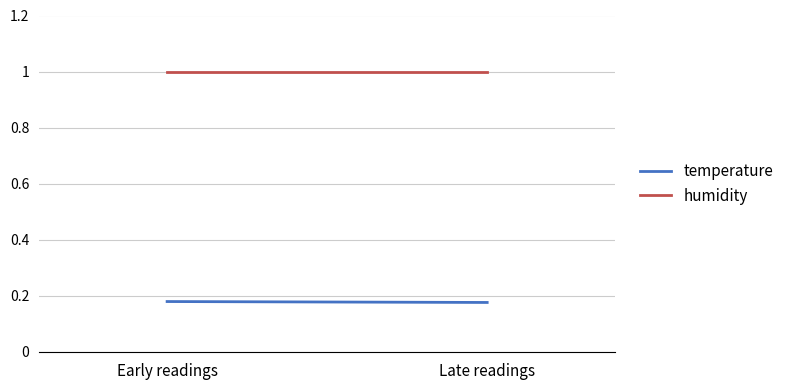

Rank the series by their average value, from highest to lowest.

humidity, temperature